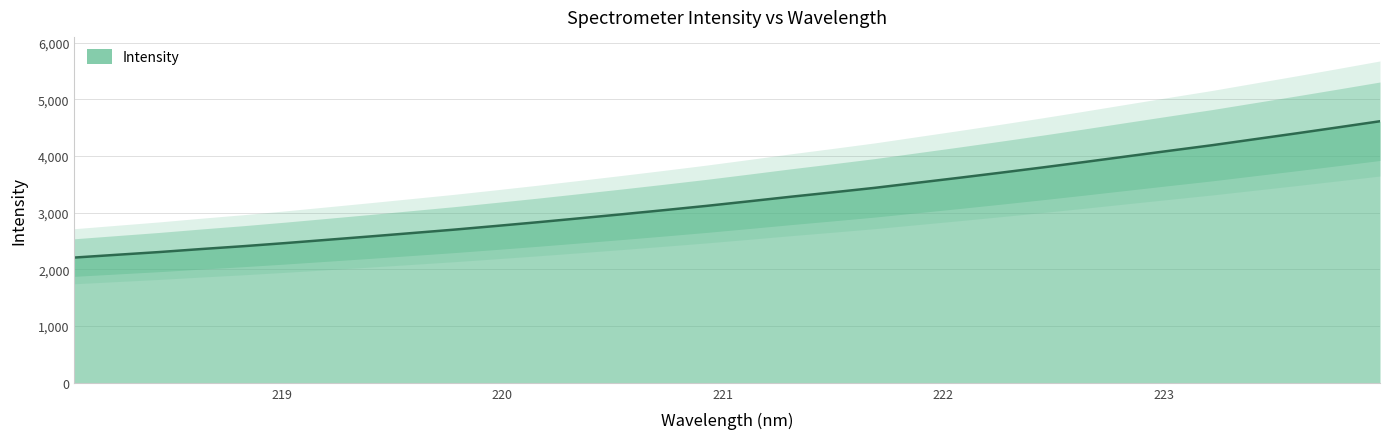

Between 221.6902 and 223.408, which is larger?

223.408